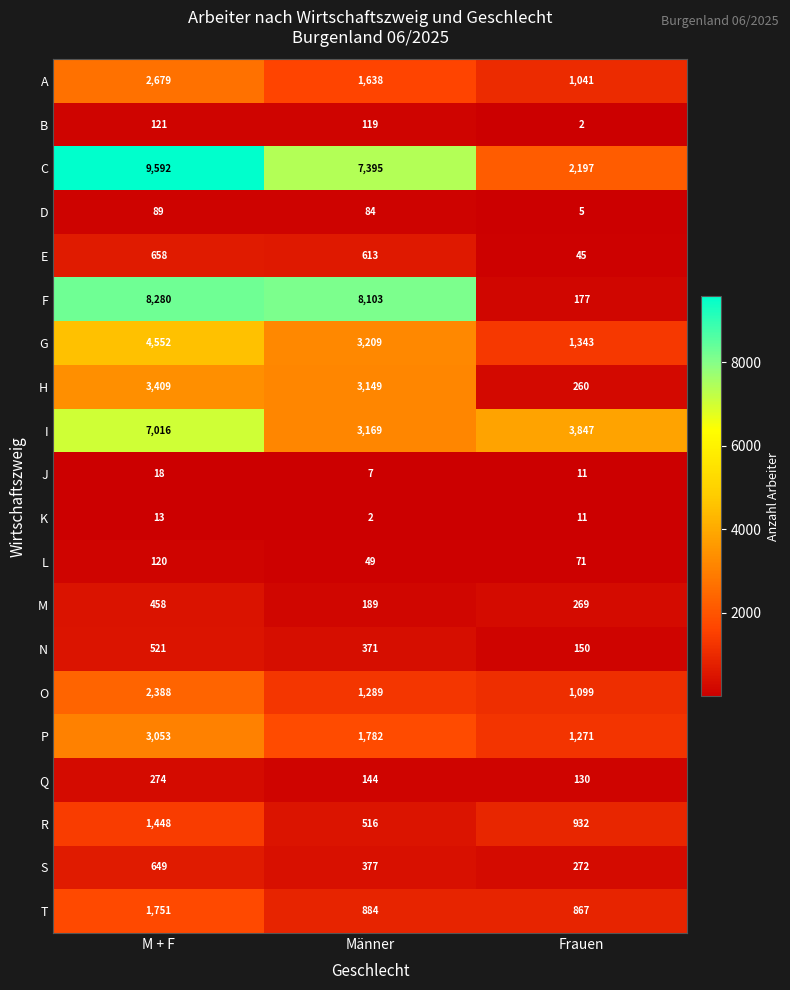

What is the sum of the A values at Frauen and Männer?

2679